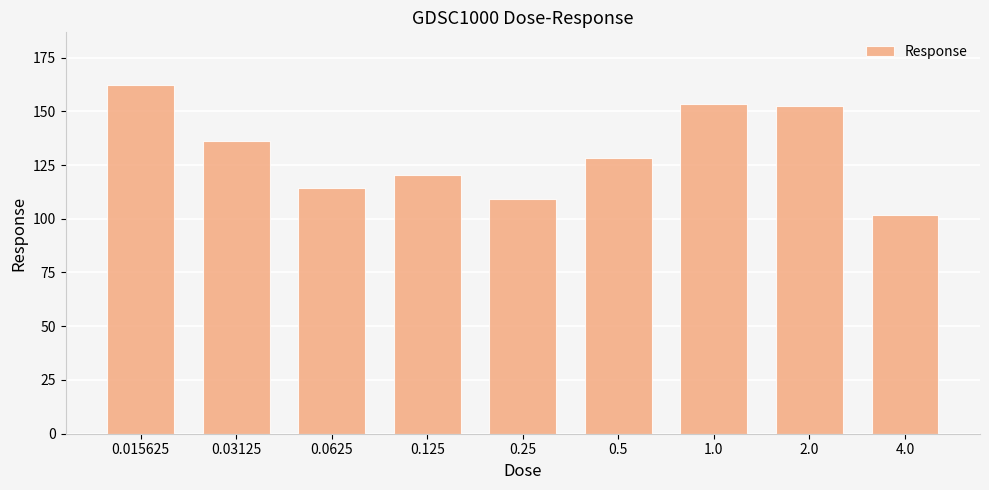

What is the change in value from 0.125 to 1.0?

+32.6